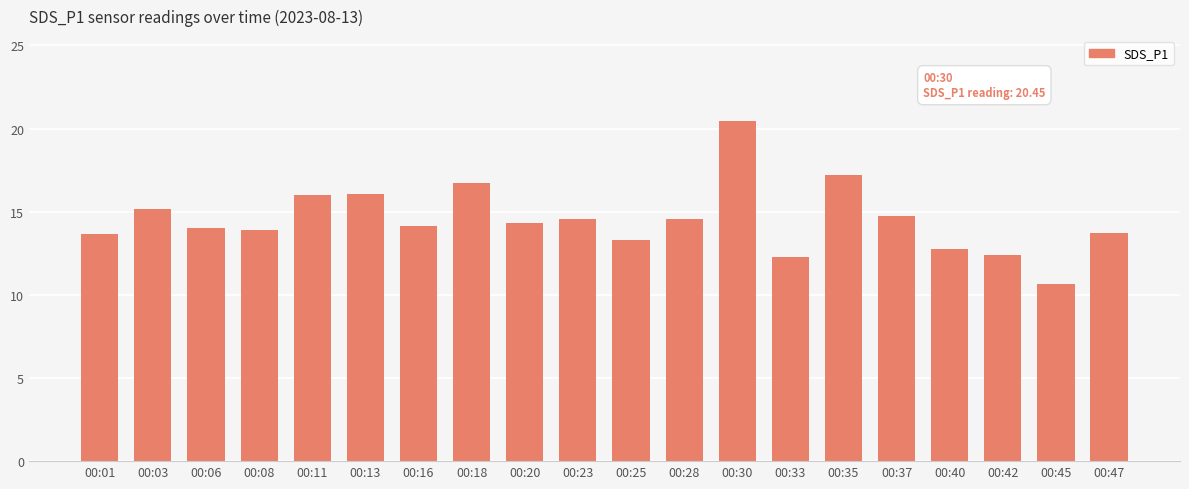

What is the ratio of the value at 00:06 to the value at 00:23?

1.0